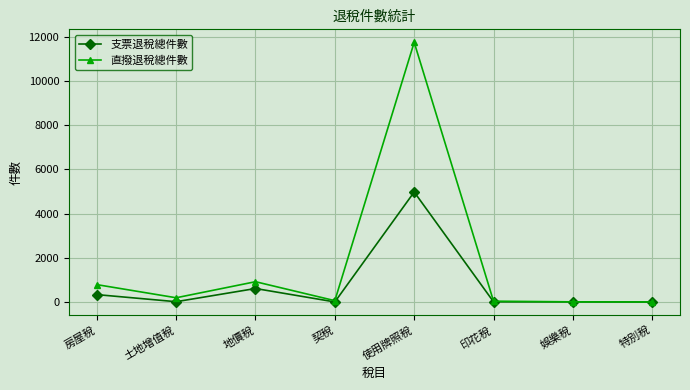

What is the label of the 4th point from the left?

契稅